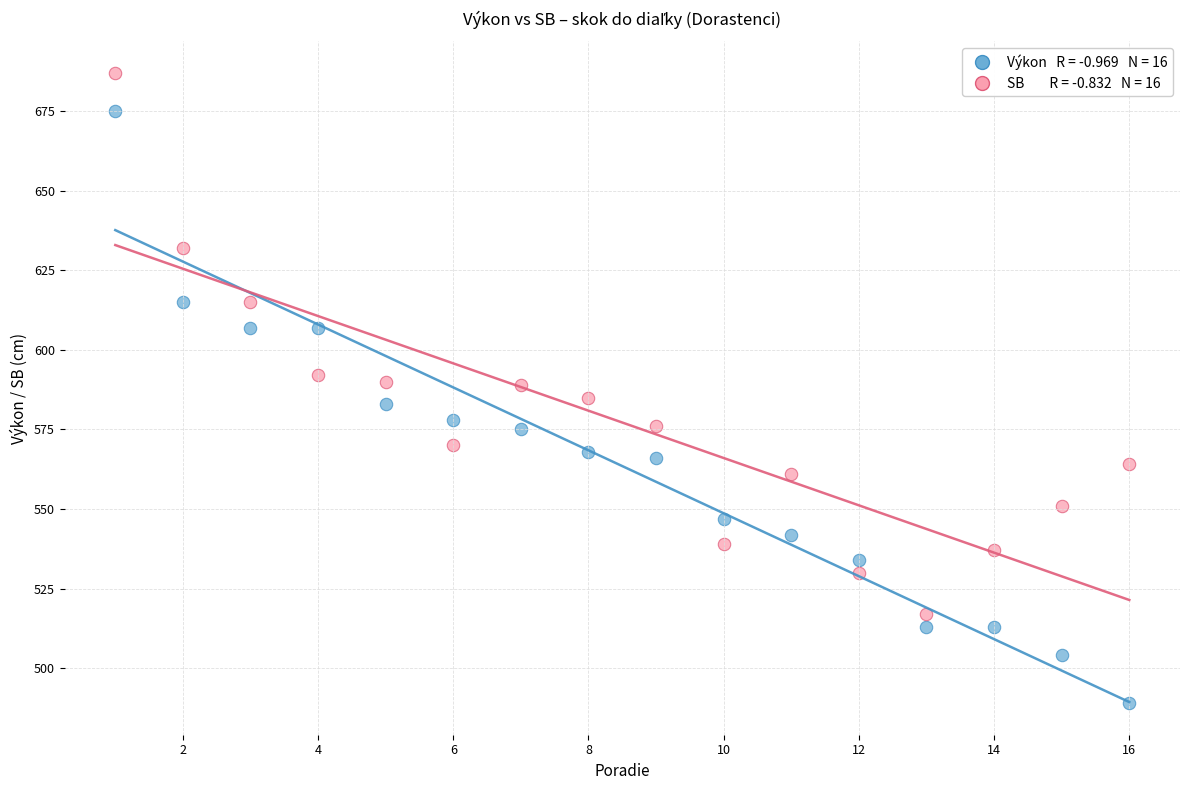

Across all data points, what is the range of X values (max minus min)?

15